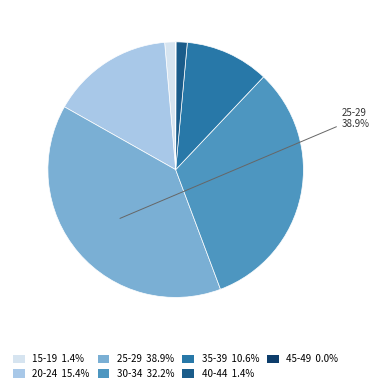

The 30-34 slice represents 32% of the pie. True or false?

True